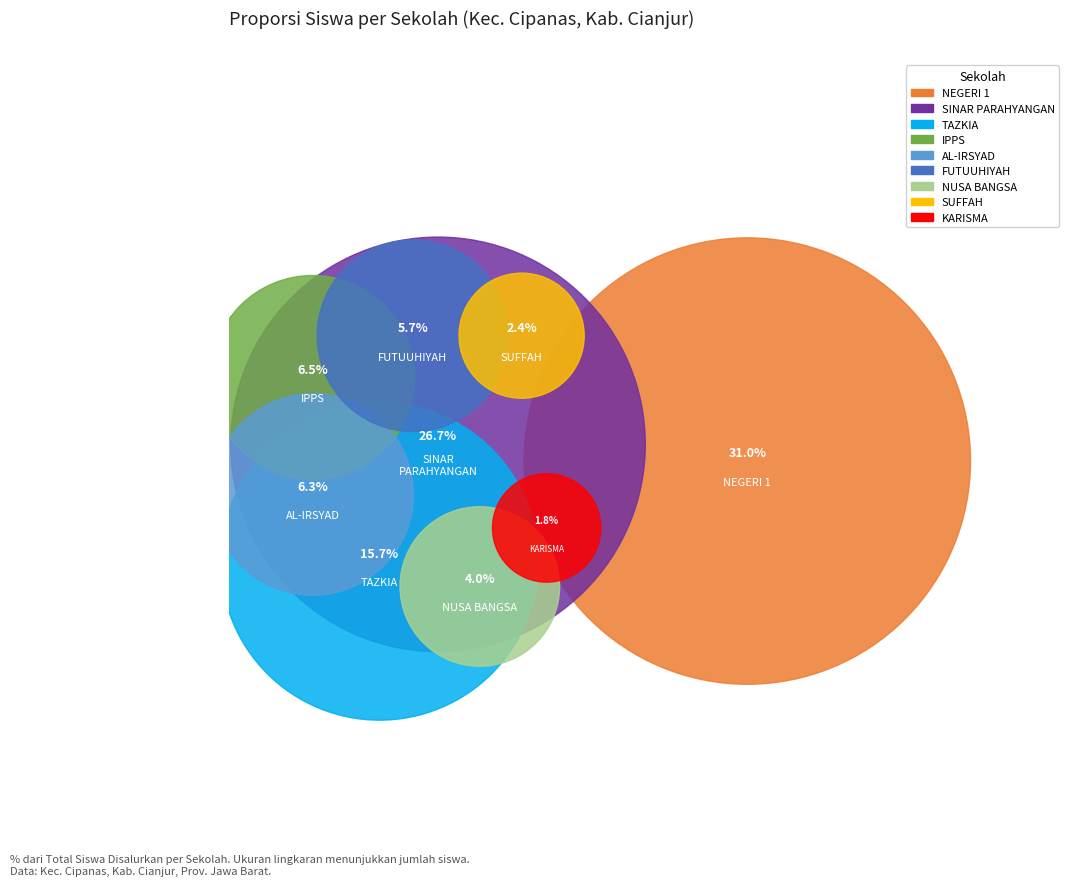

Is it true that SMK SUFFAH AL HAFIIZ is 16% of the pie?

False